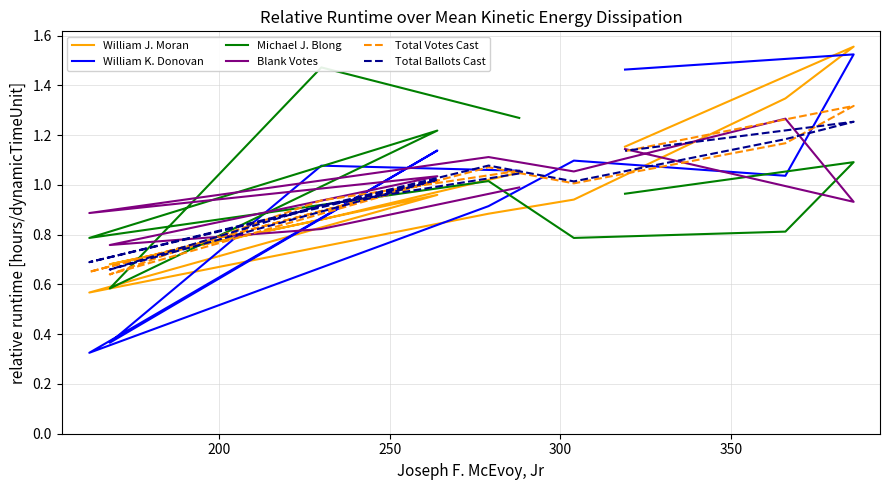

Does the chart display data point markers on the line(s)?

No